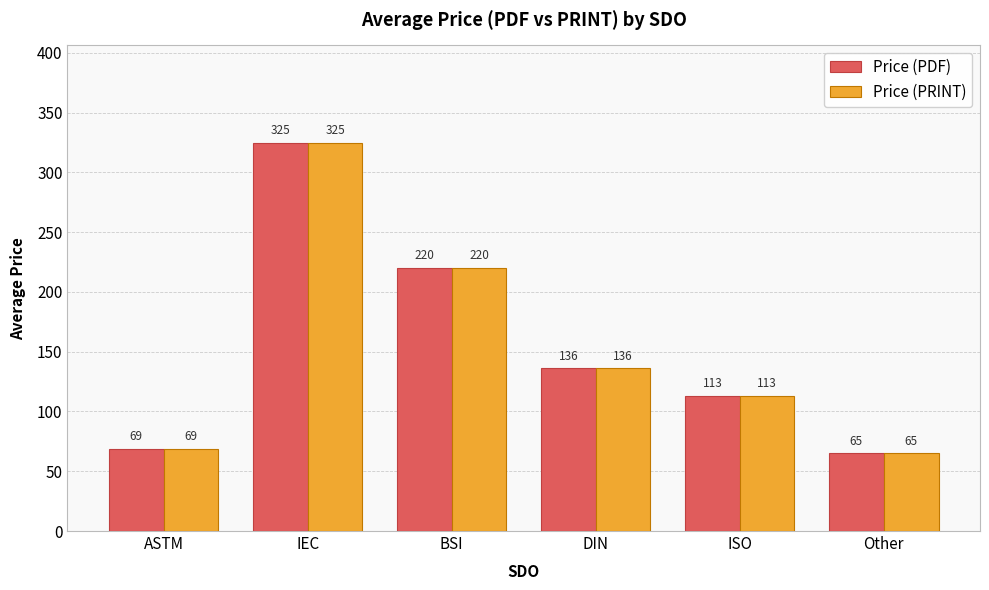

Is it true that Price (PRINT) equals 84.9 at Other?

False